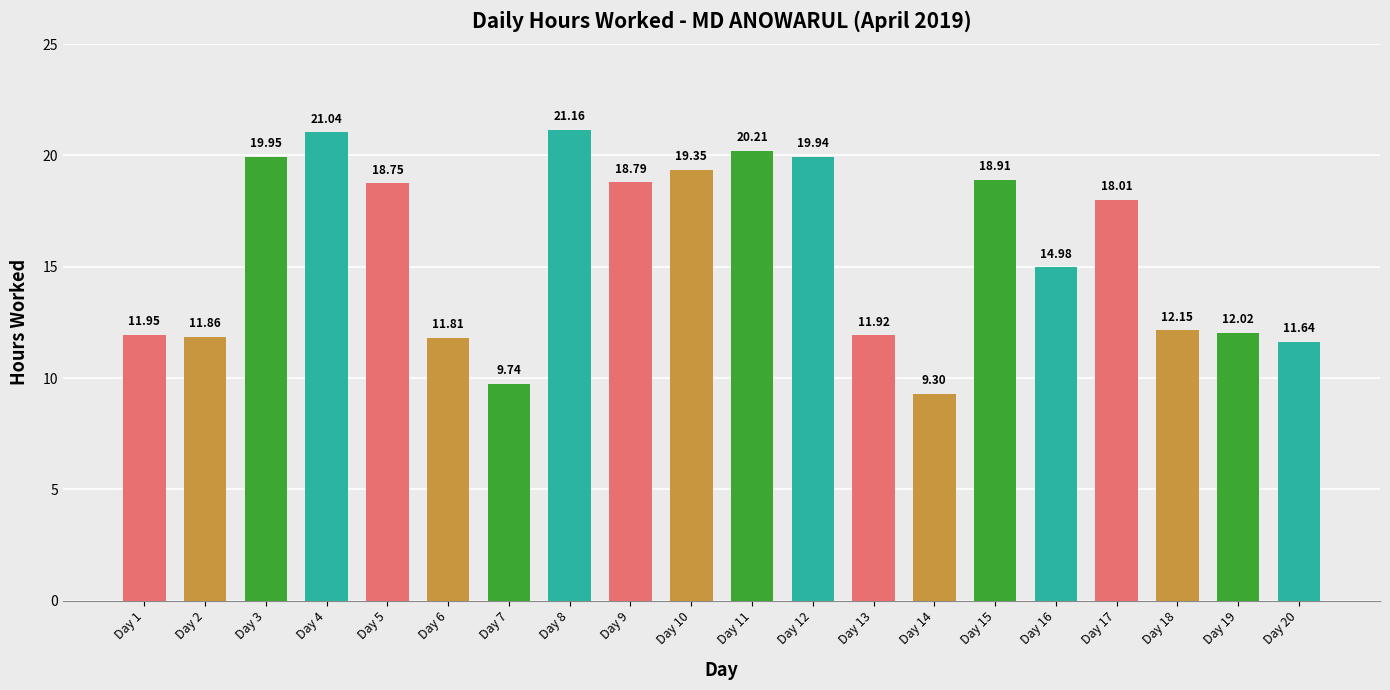

What is the difference between the maximum and second lowest values?

11.4